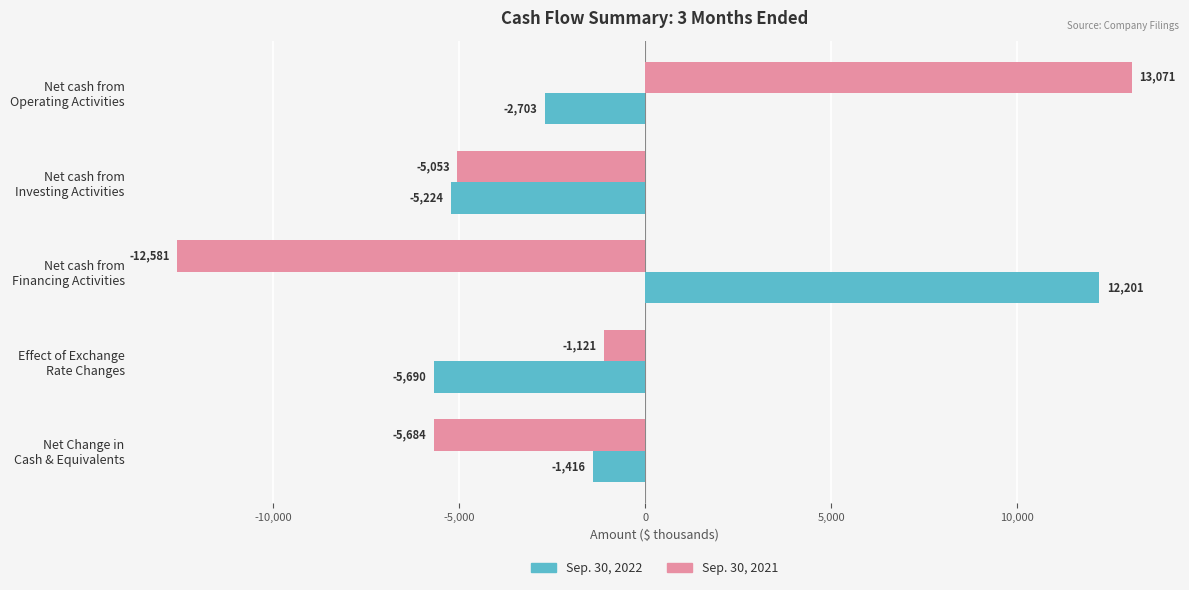

Count the number of categories in the chart.

5